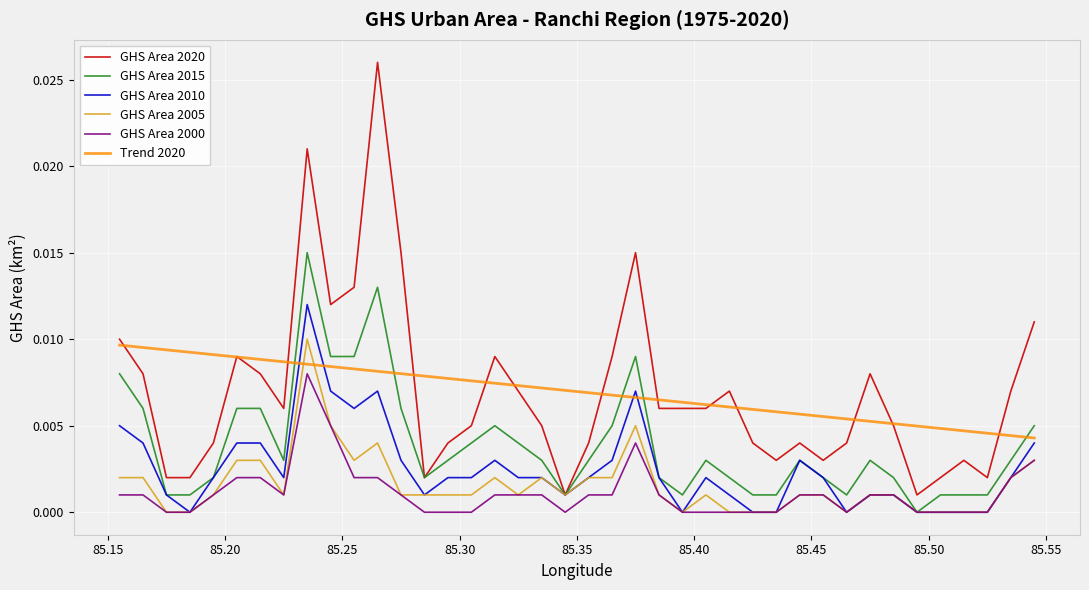

Which series has the widest spread of values?

GHS Area 2020